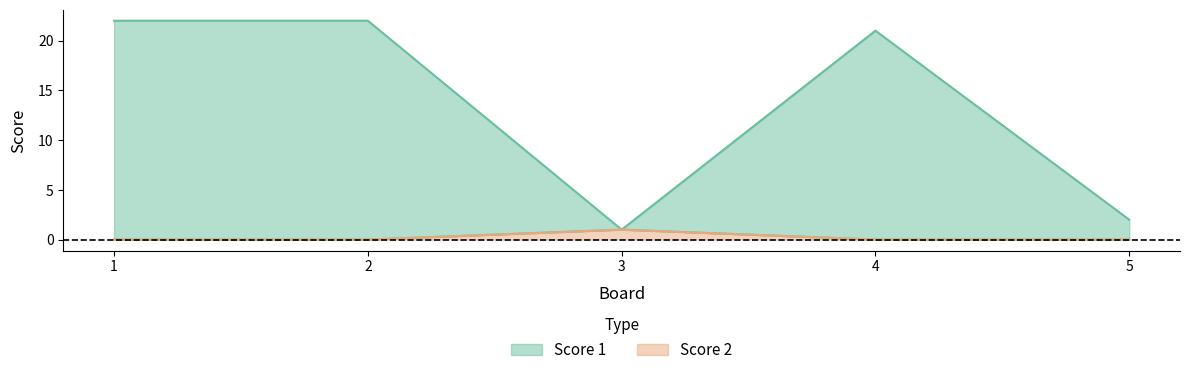

Where does the Score 1 series first go above 21?

1